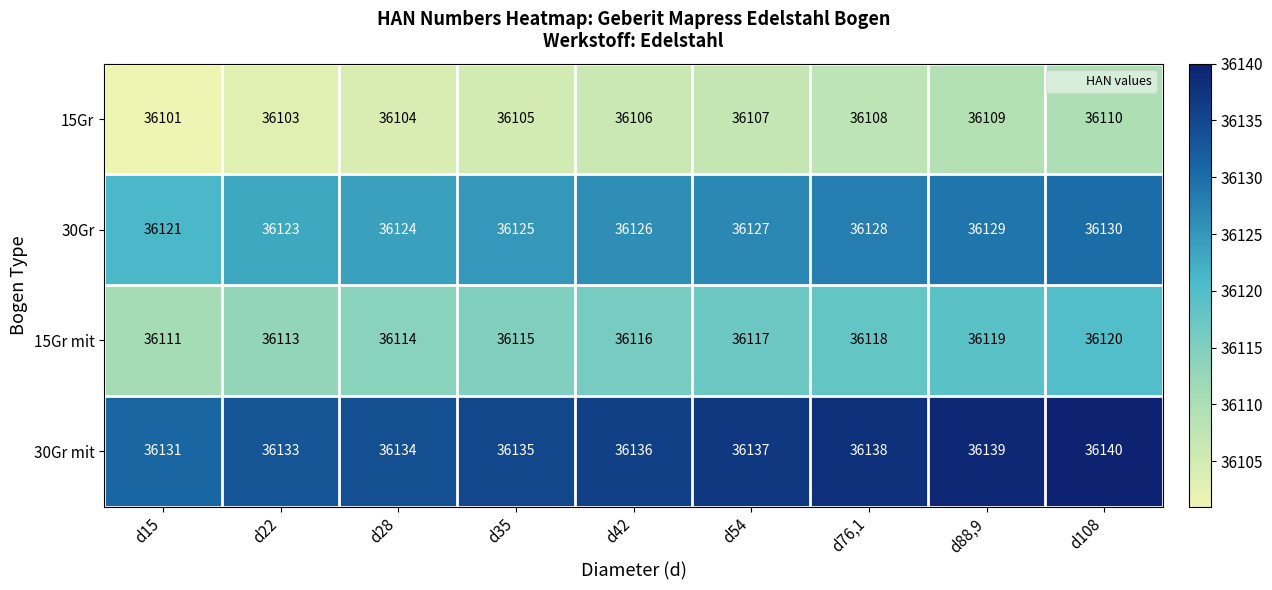

True or false: 30Gr has a value of 60164 at d42.

False